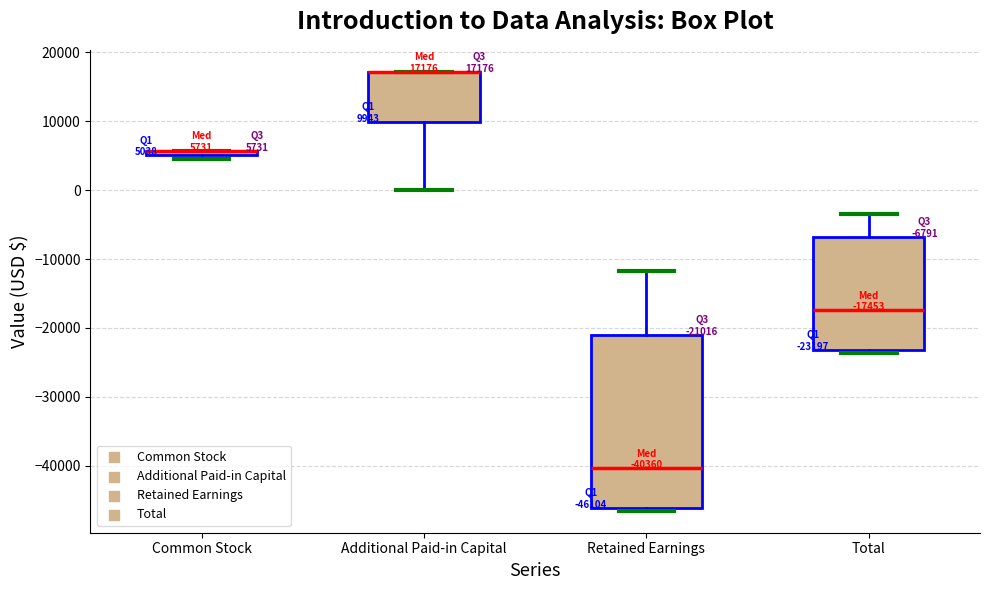

Which box is the tallest, from its lower edge to its upper edge?

Retained Earnings